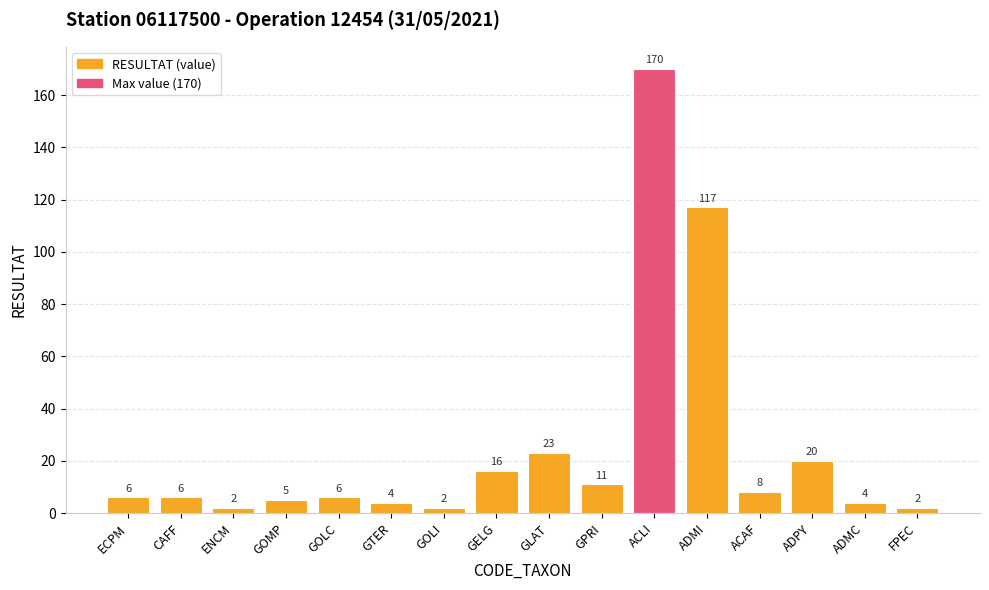

Does the chart contain any negative values?

No